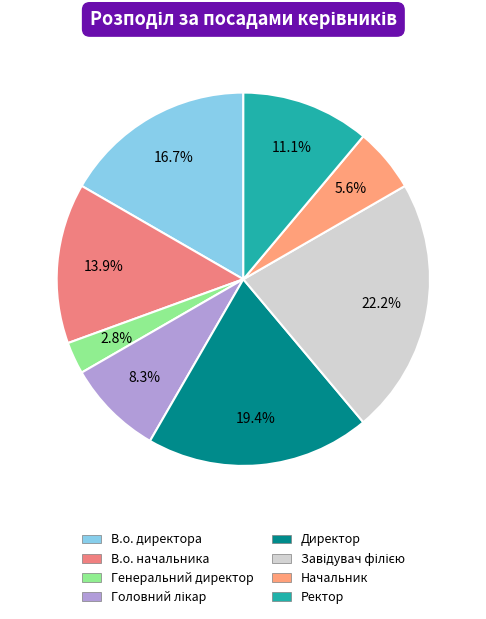

How many slices are in this pie chart?

8